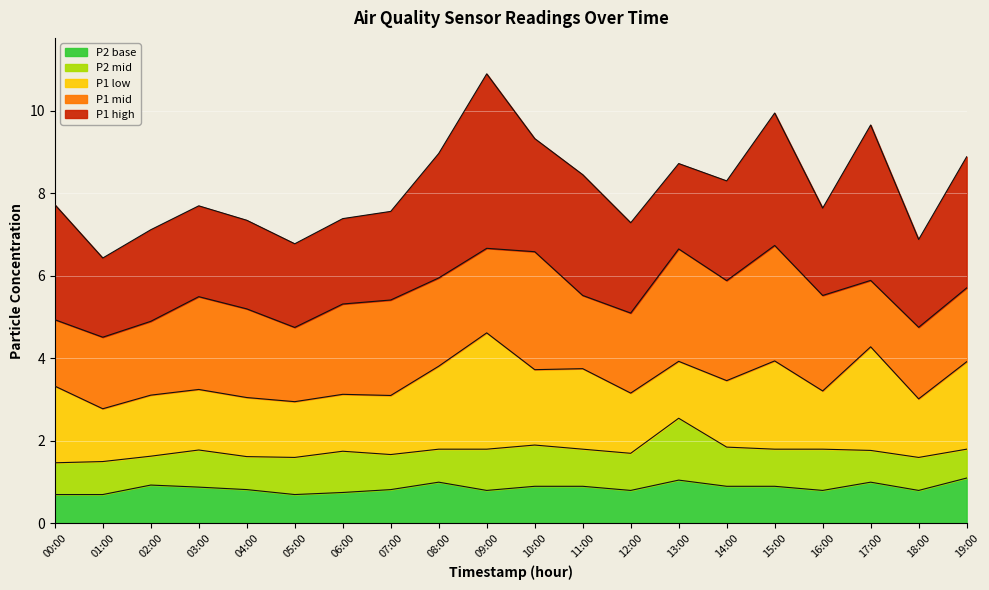

True or false: P1 and P2_mid intersect in this chart.

False